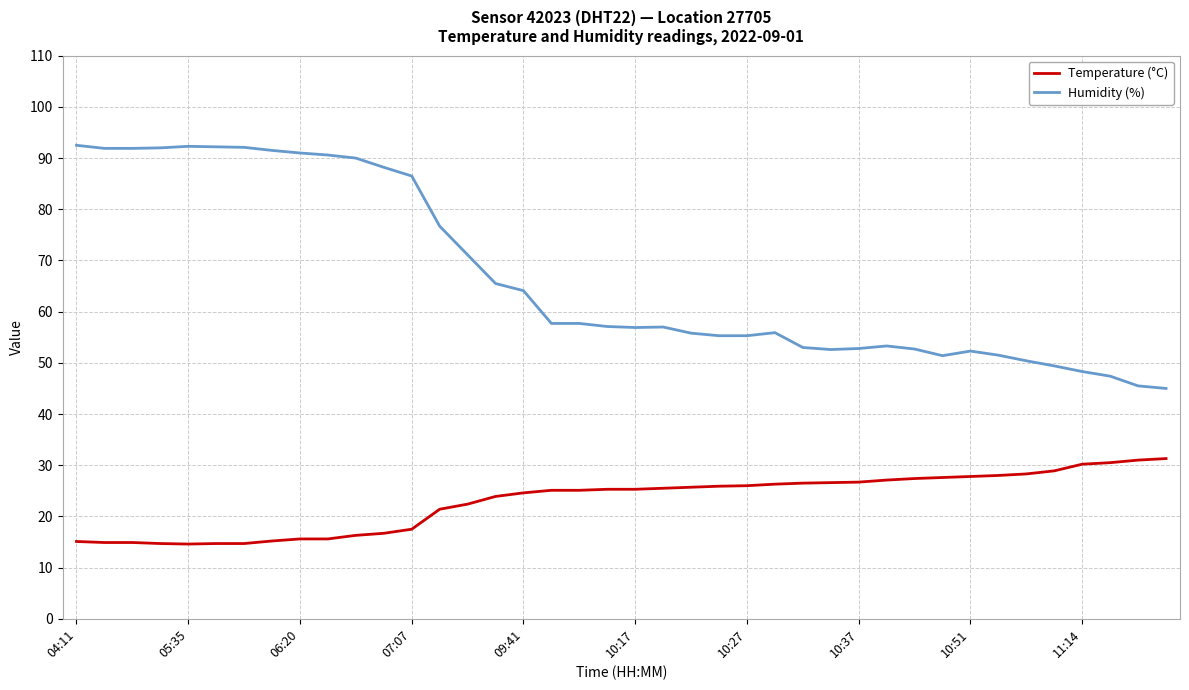

Rank the series by their average value, from lowest to highest.

Temperature (°C), Humidity (%)